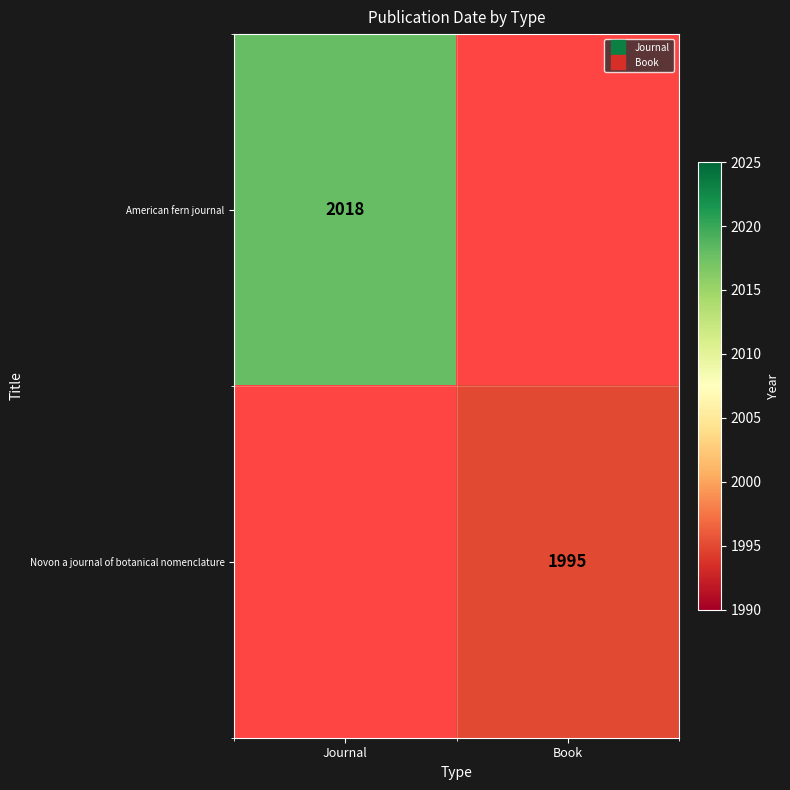

How many values in Novon a journal of botanical nomenclature are above zero?

1